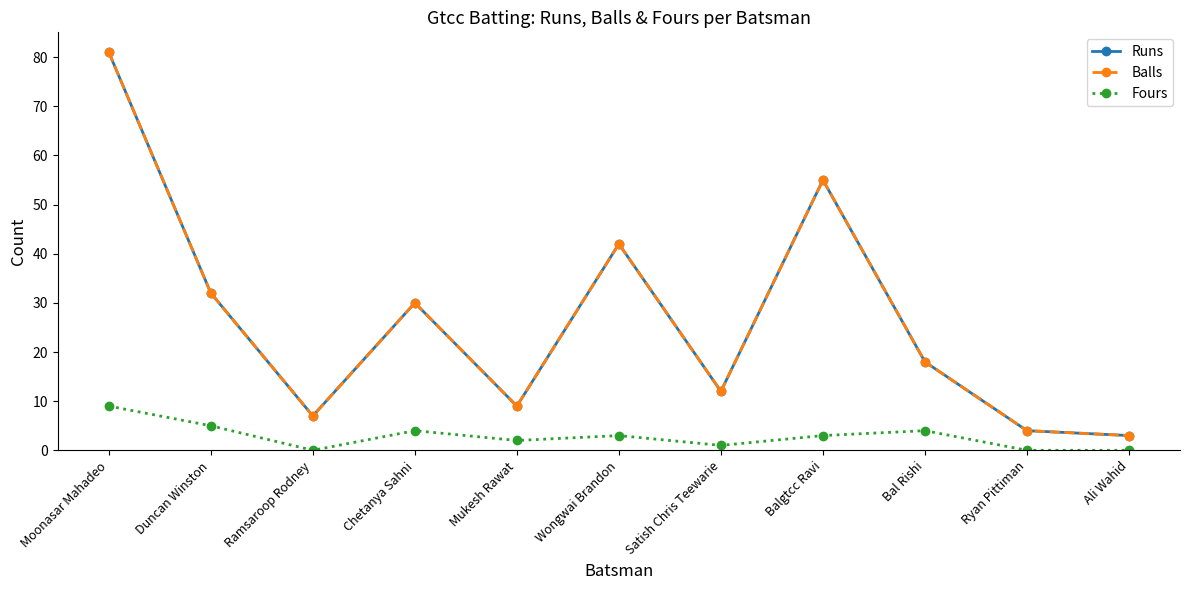

Does the chart have visible grid lines?

No